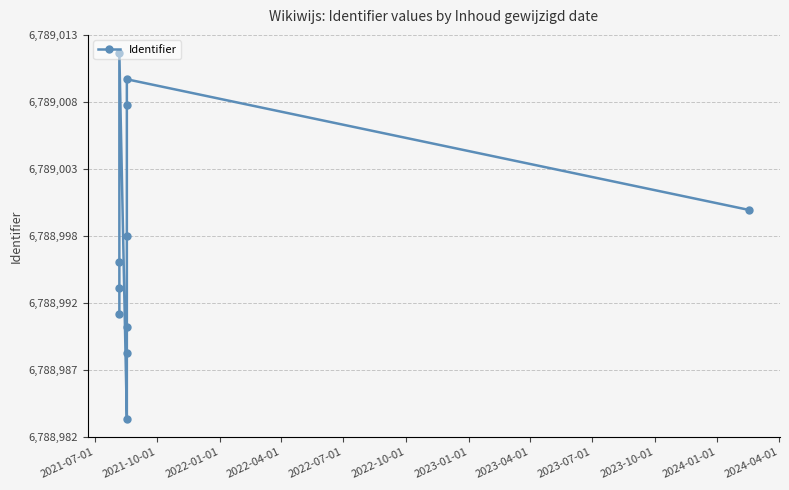

The value at 2022-10-01 is 1602971. True or false?

False